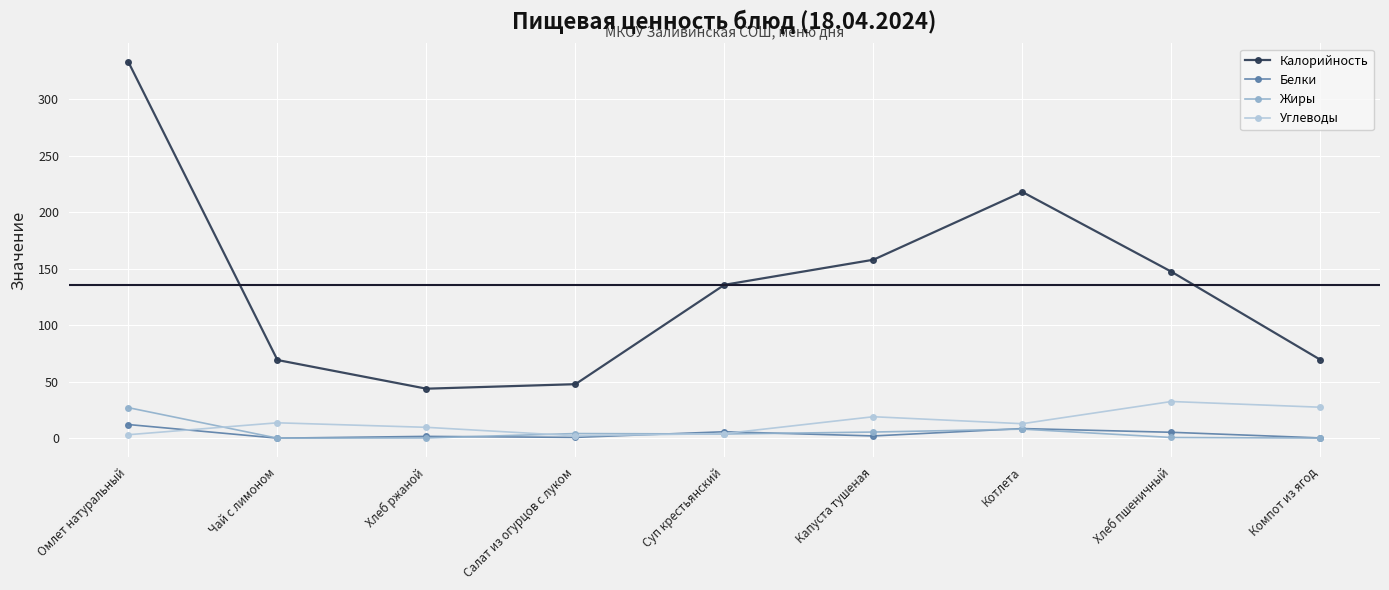

Does the chart display data point markers on the line(s)?

Yes